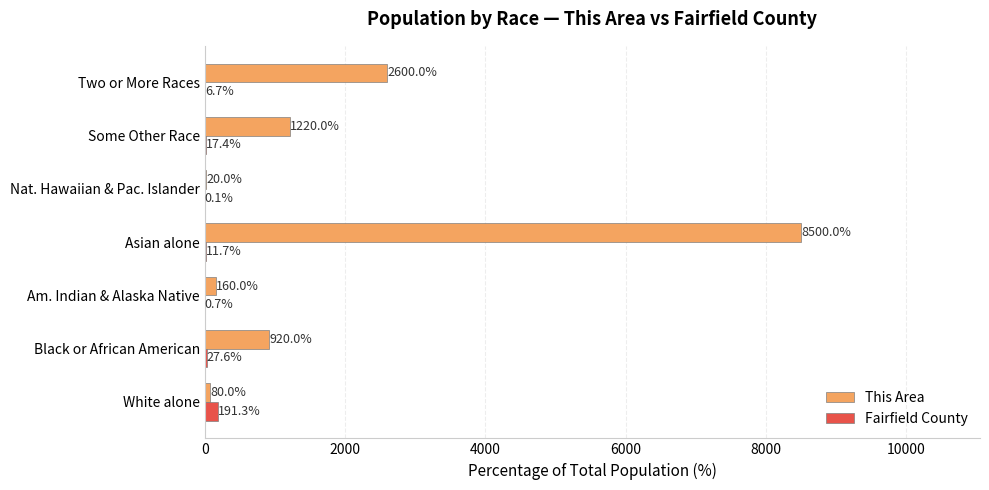

Between Nat. Hawaiian & Pac. Islander and Some Other Race, which series saw the biggest shift?

This Area